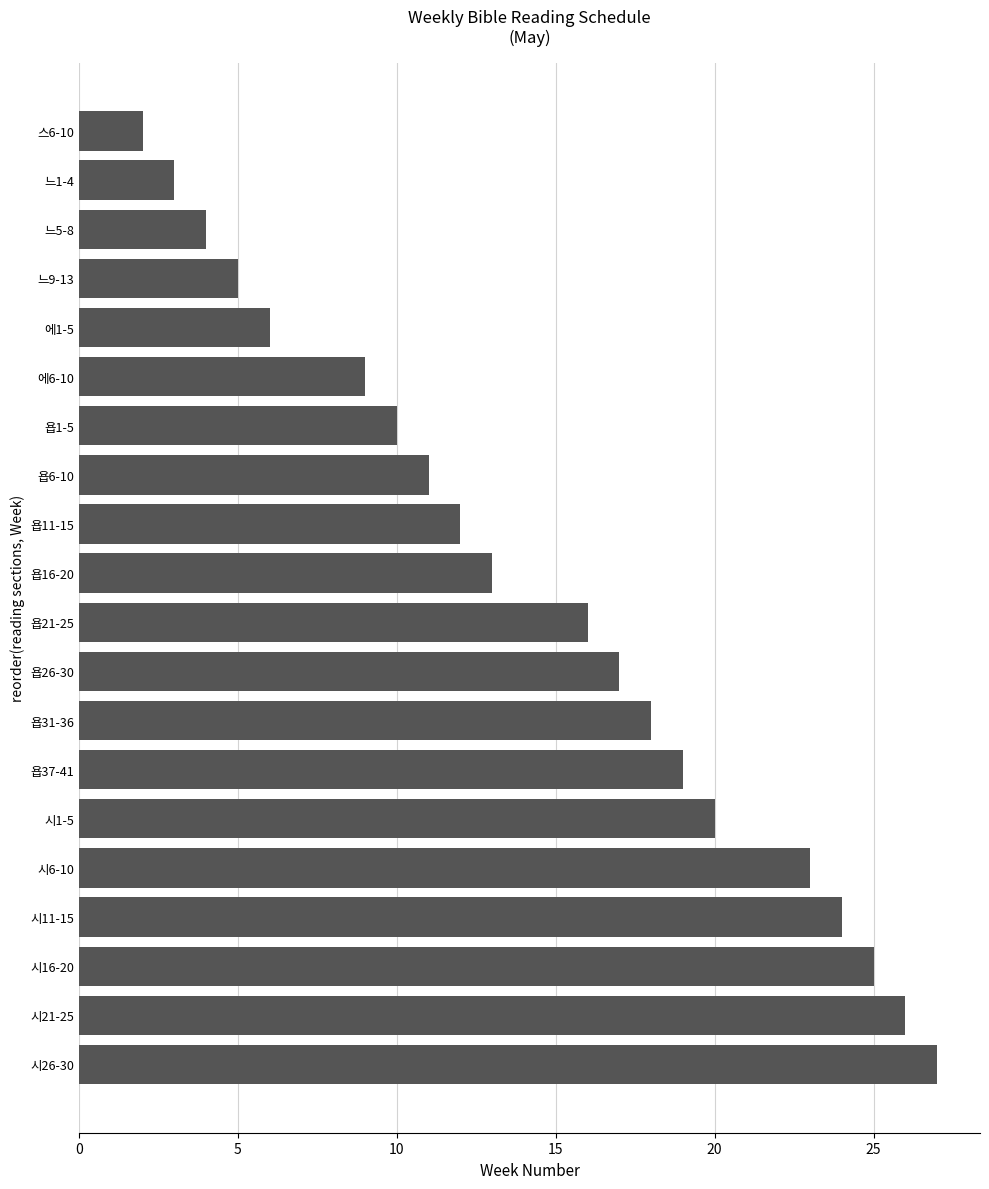

What is the smallest value displayed?

2